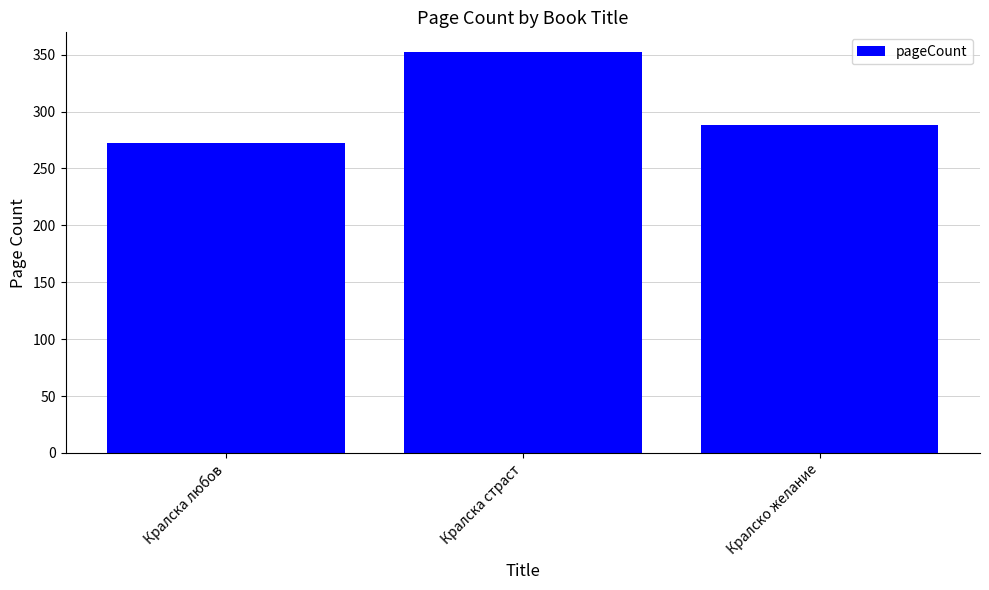

What is the value of the 3rd bar from the left?

288